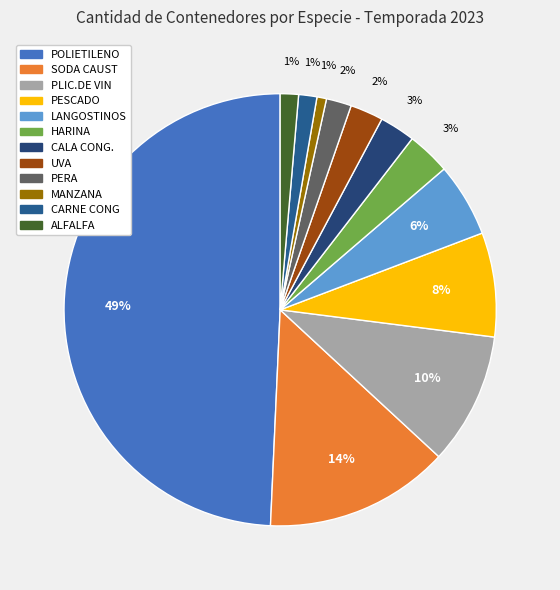

What is the ratio of the value at POLIETILENO to the value at HARINA?

15.2